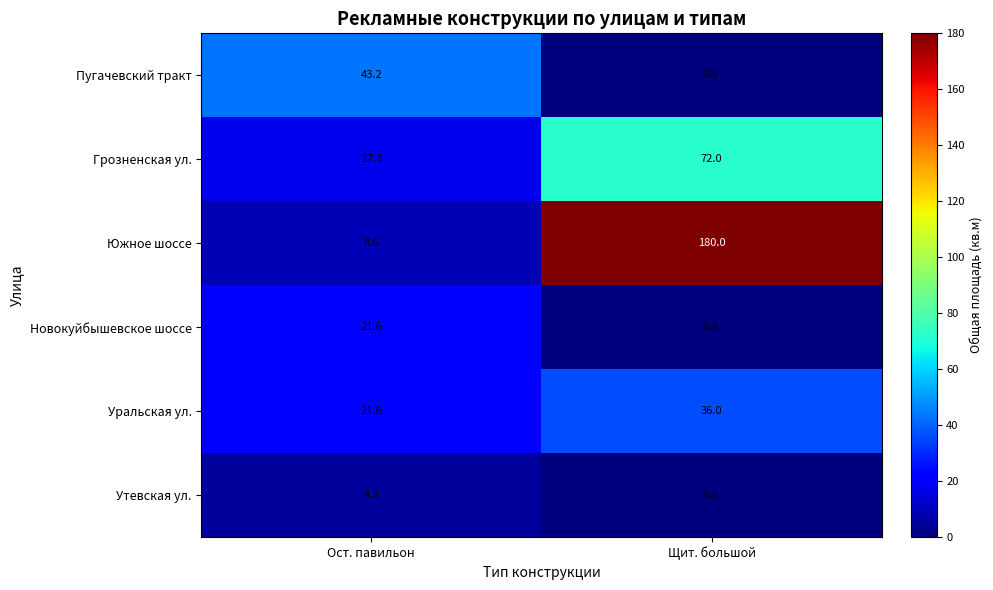

At which category is the sum across all series the highest?

Щит. большой